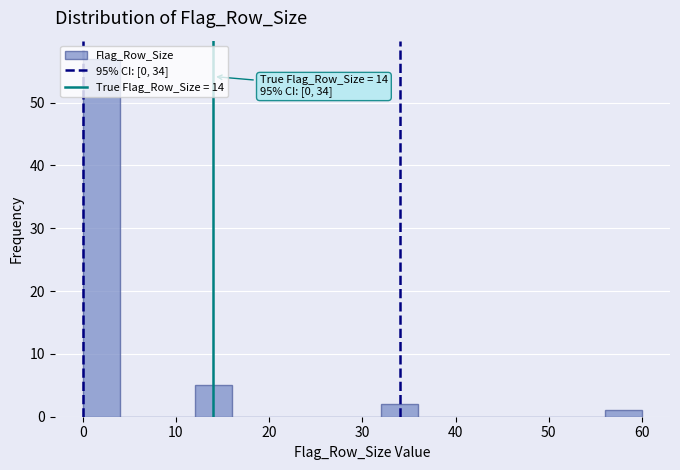

Which range on the x-axis has the tallest bar?

0 to 4